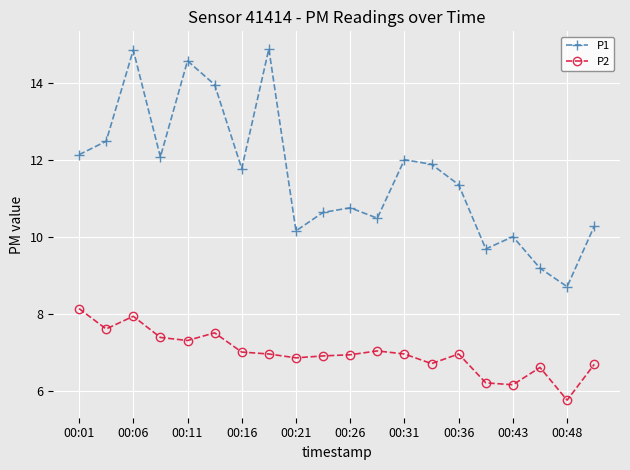

Which series has the widest spread of values?

P1